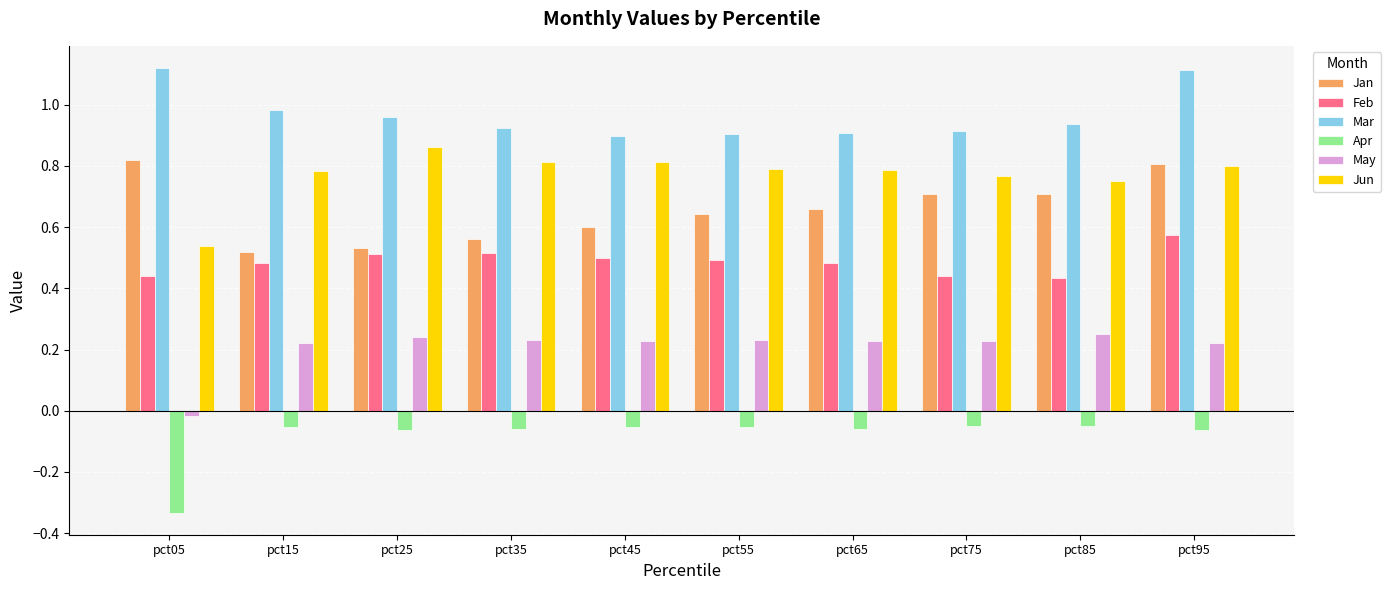

True or false: Feb has a value of 0.5 at pct55.

True